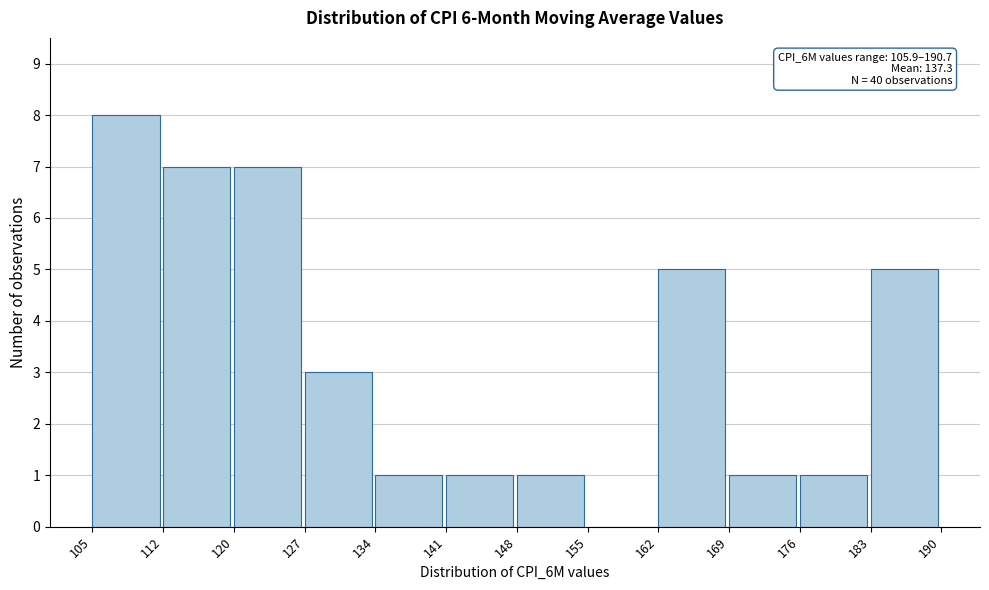

Reading left to right, list all the values displayed in this chart.

105=8	112=7	120=7	127=3	134=1	141=1	148=1	155=0	162=5	169=1	176=1	183=5